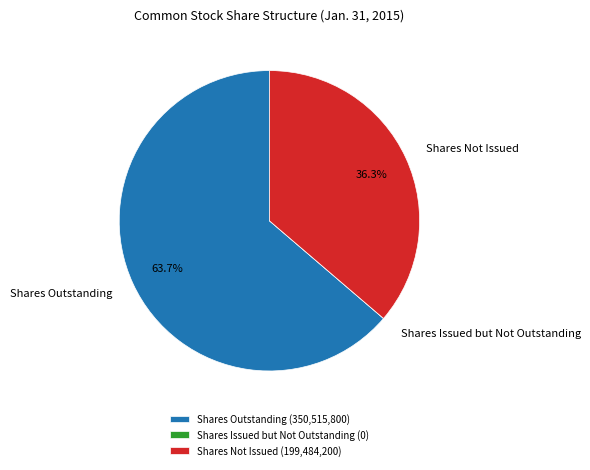

To the nearest percent, what is the difference between the largest and smallest slice percentages?

64%